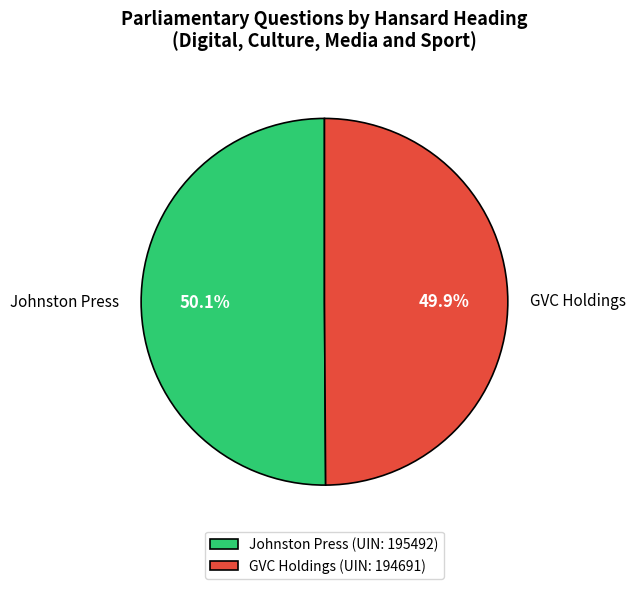

Is there any slice that represents more than half of the pie?

Yes